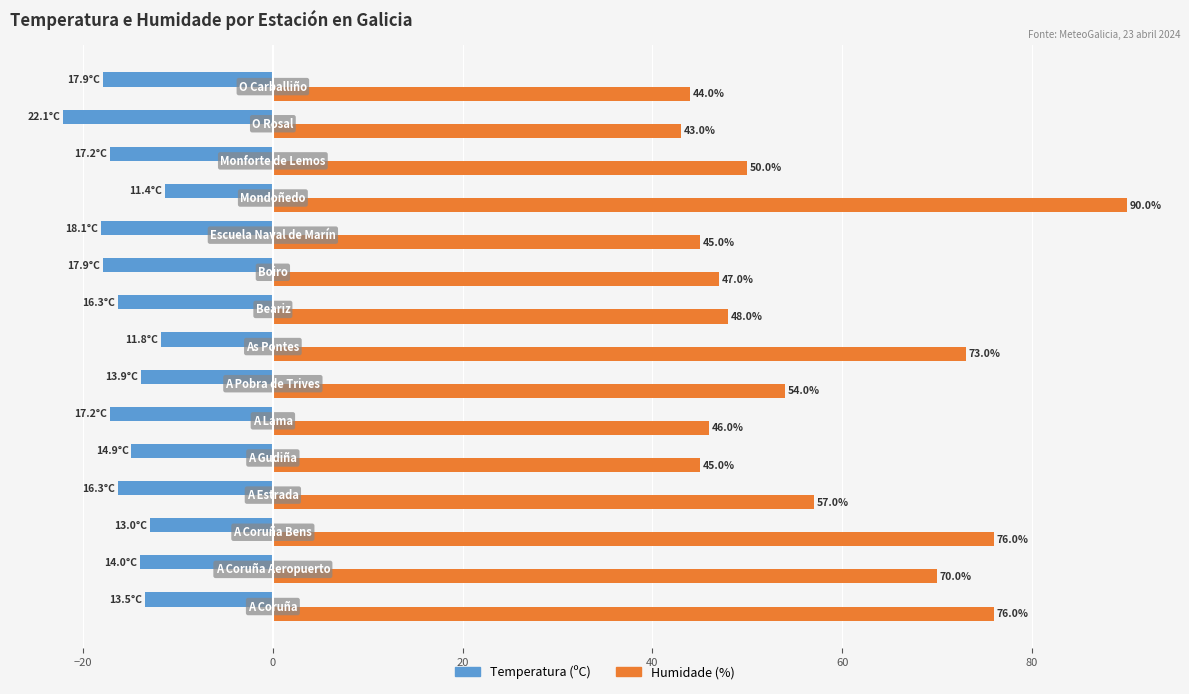

At how many categories does at least one series exceed 10?

15